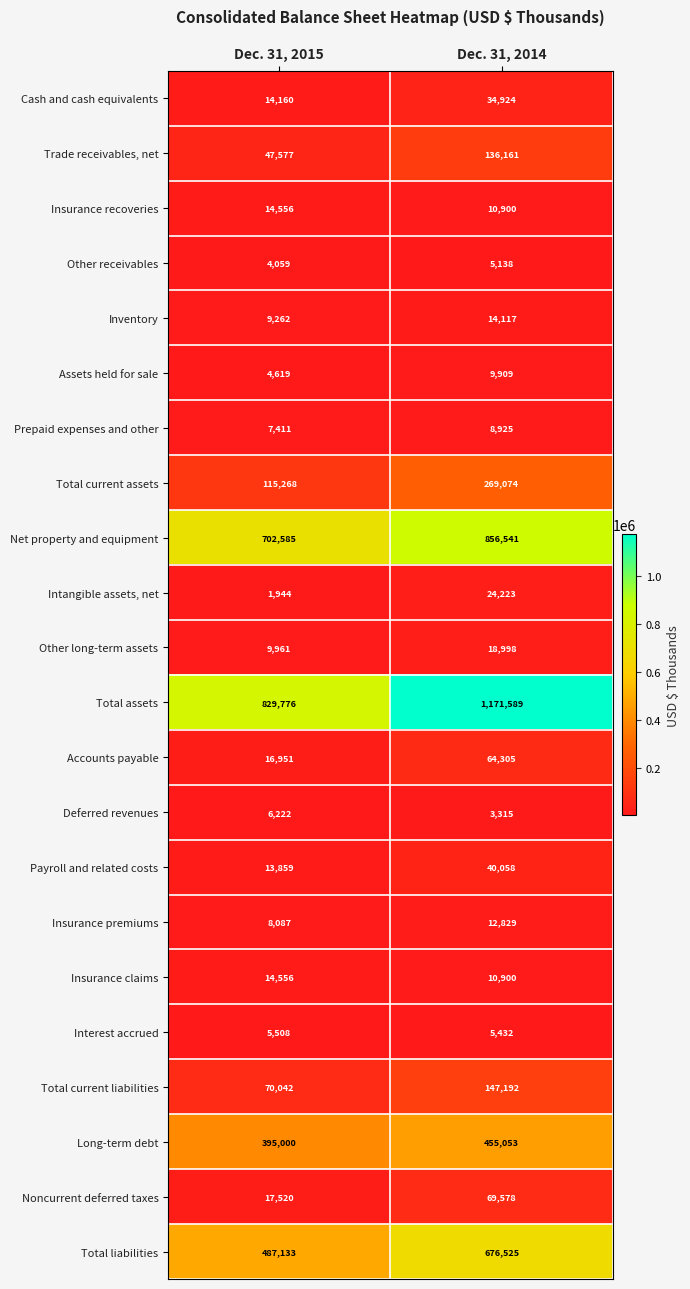

What is the maximum value for Total current assets?

269074